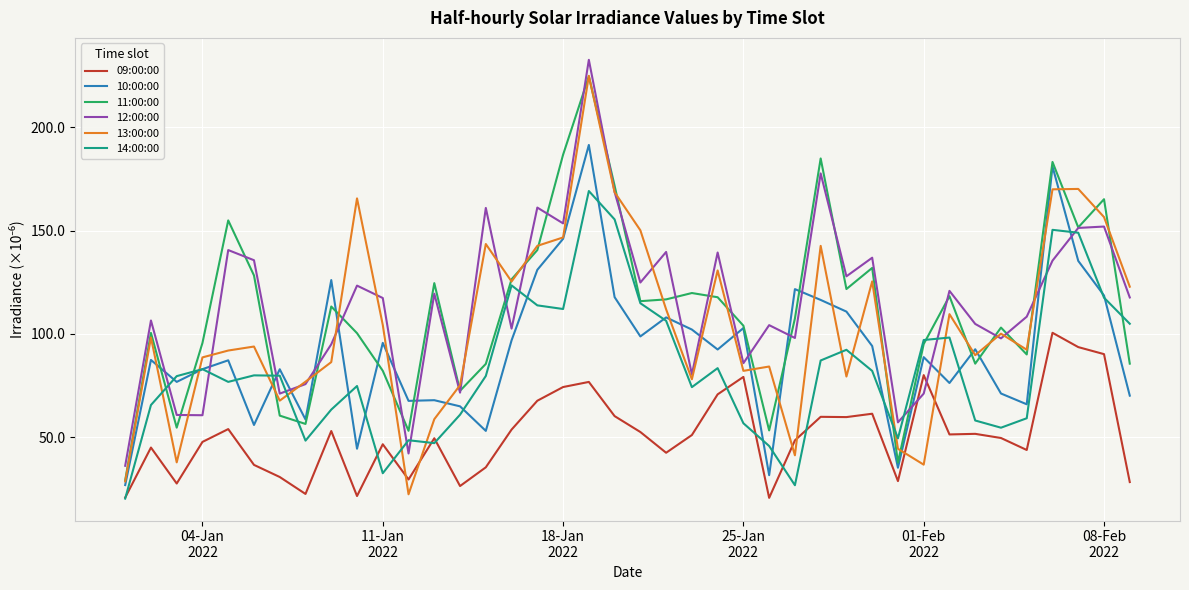

True or false: 10:00:00 and 09:00:00 cross at least once.

False